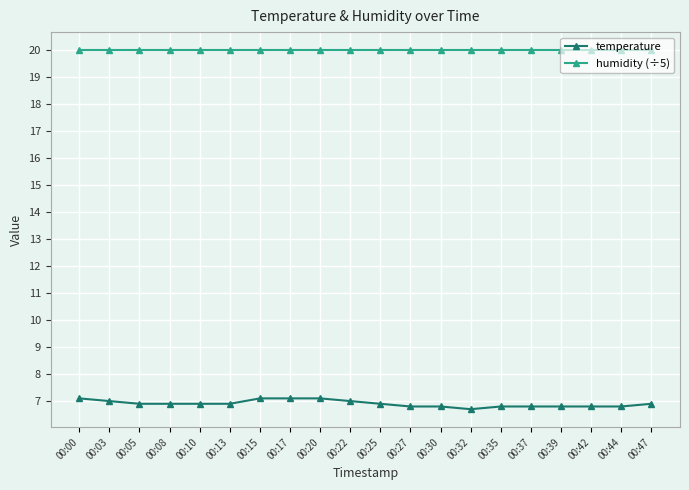

Read the humidity (÷5) value at 00:37.

20.0